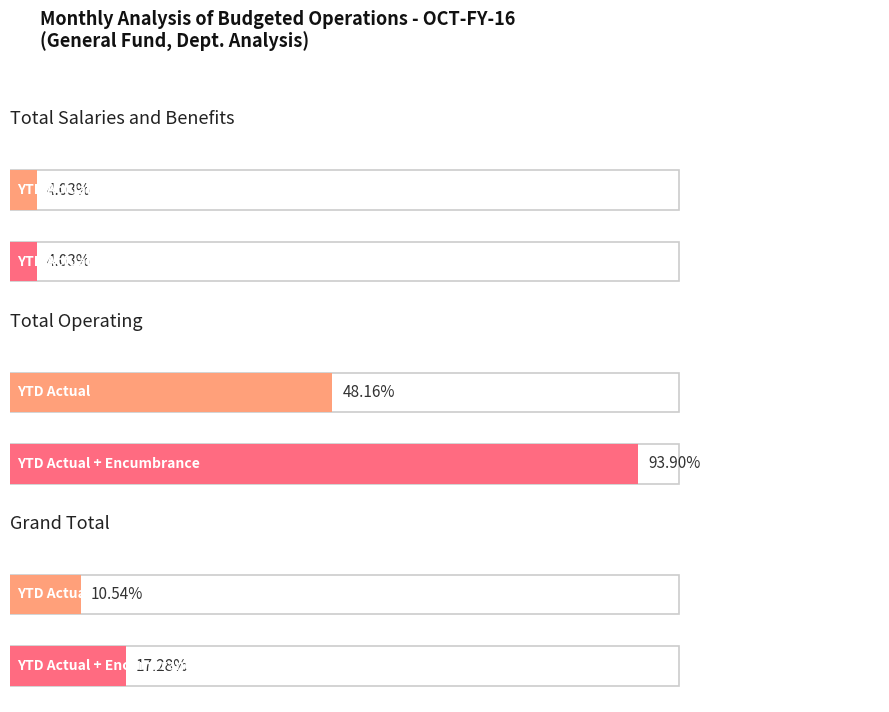

What position from the left is Grand Total?

3